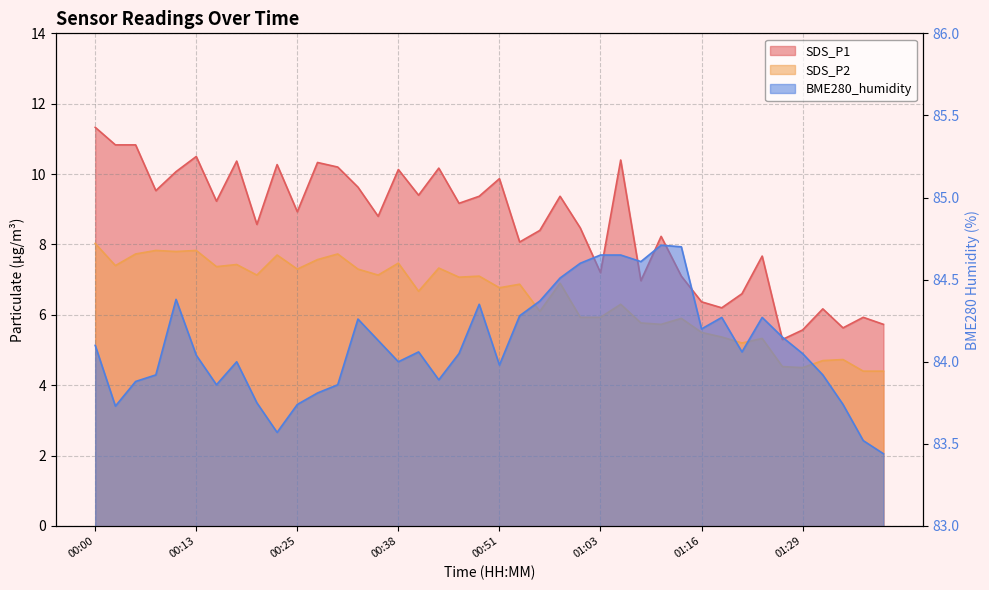

What is the maximum value shown in the chart?

84.7